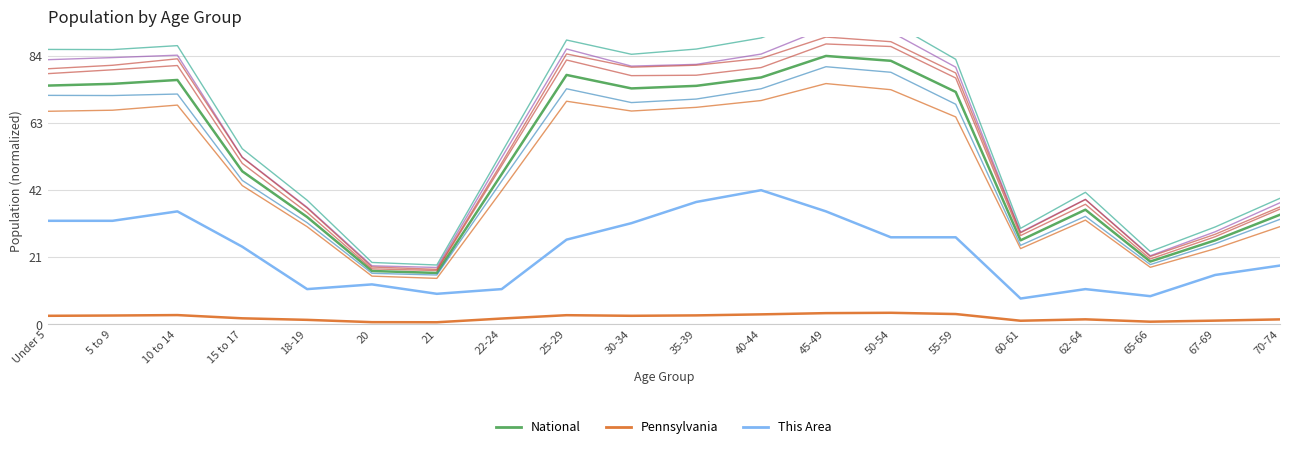

True or false: National and Pennsylvania cross at least once.

False